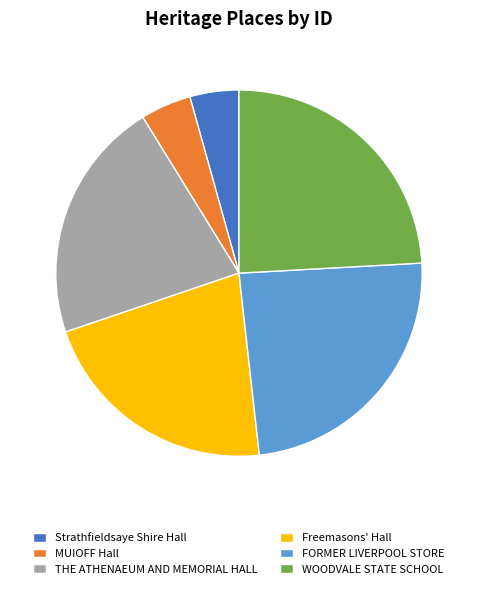

Is there a majority slice in this chart?

No